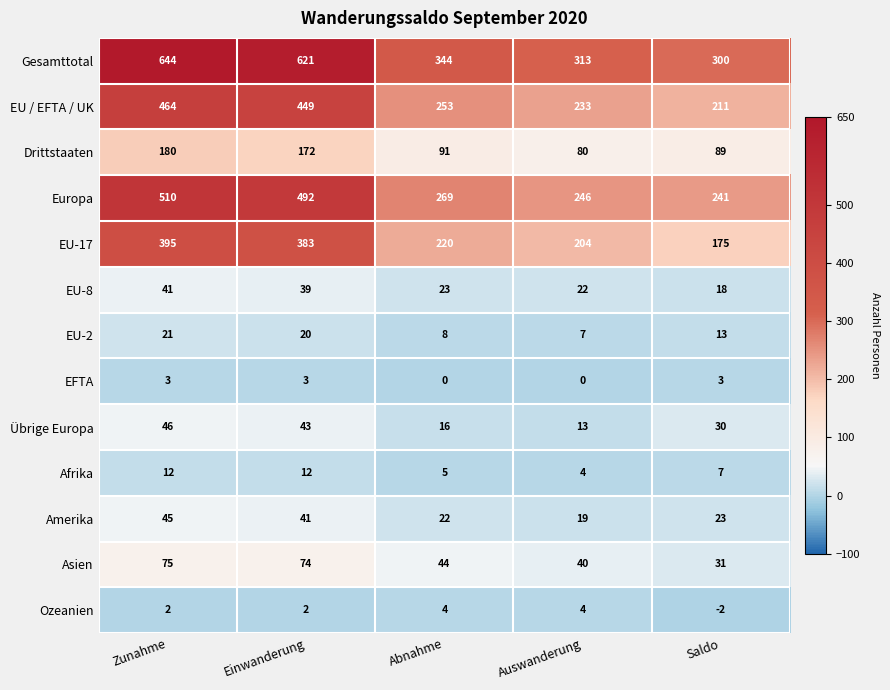

At which label does Asien first exceed 44?

Zunahme